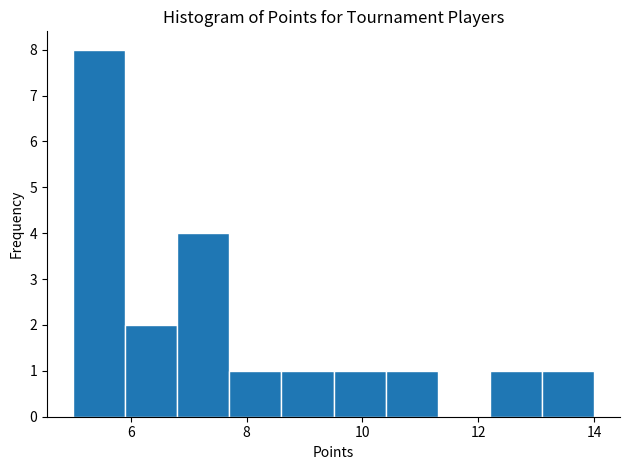

What is the height of the bar covering 13.1 to 14.0 on the x-axis? Neither the bar edges nor the heights are printed on the chart, so give them approximately, as read against the axes.

1